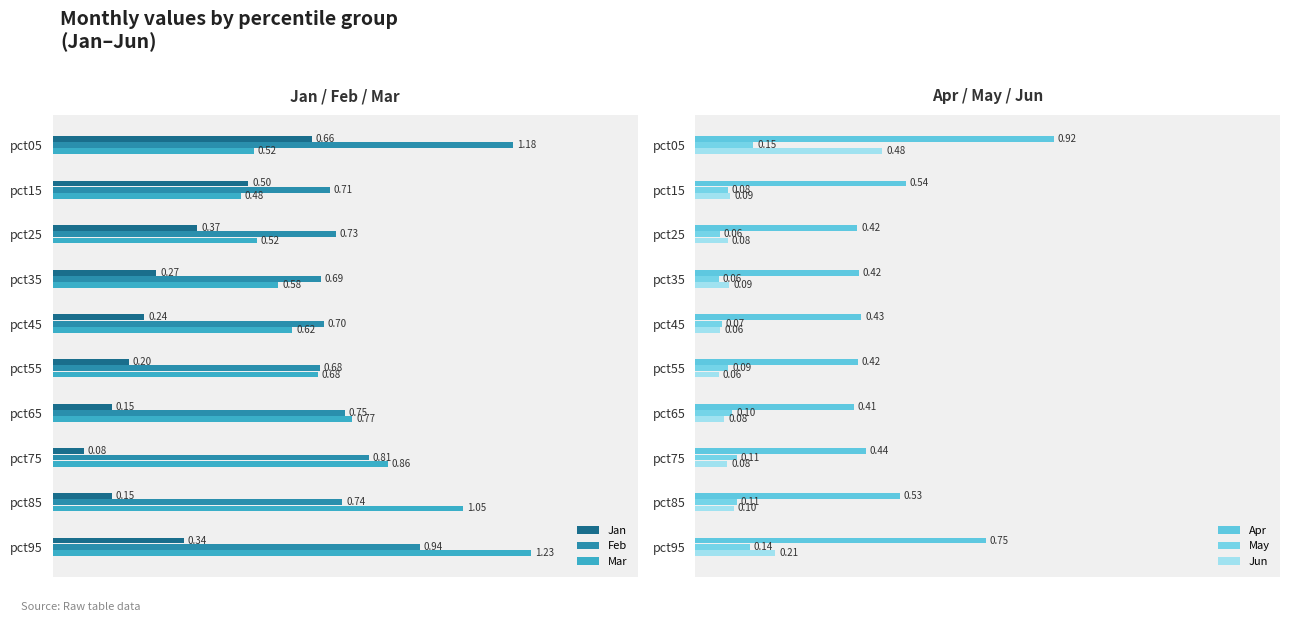

Reading right to left, list all the values displayed in this chart.

Jan: 0.3	0.2	0.1	0.2	0.2	0.2	0.3	0.4	0.5	0.7
Feb: 0.9	0.7	0.8	0.7	0.7	0.7	0.7	0.7	0.7	1.2
Mar: 1.2	1.1	0.9	0.8	0.7	0.6	0.6	0.5	0.5	0.5
Apr: 0.7	0.5	0.4	0.4	0.4	0.4	0.4	0.4	0.5	0.9
May: 0.1	0.1	0.1	0.1	0.1	0.1	0.1	0.1	0.1	0.1
Jun: 0.2	0.1	0.1	0.1	0.1	0.1	0.1	0.1	0.1	0.5